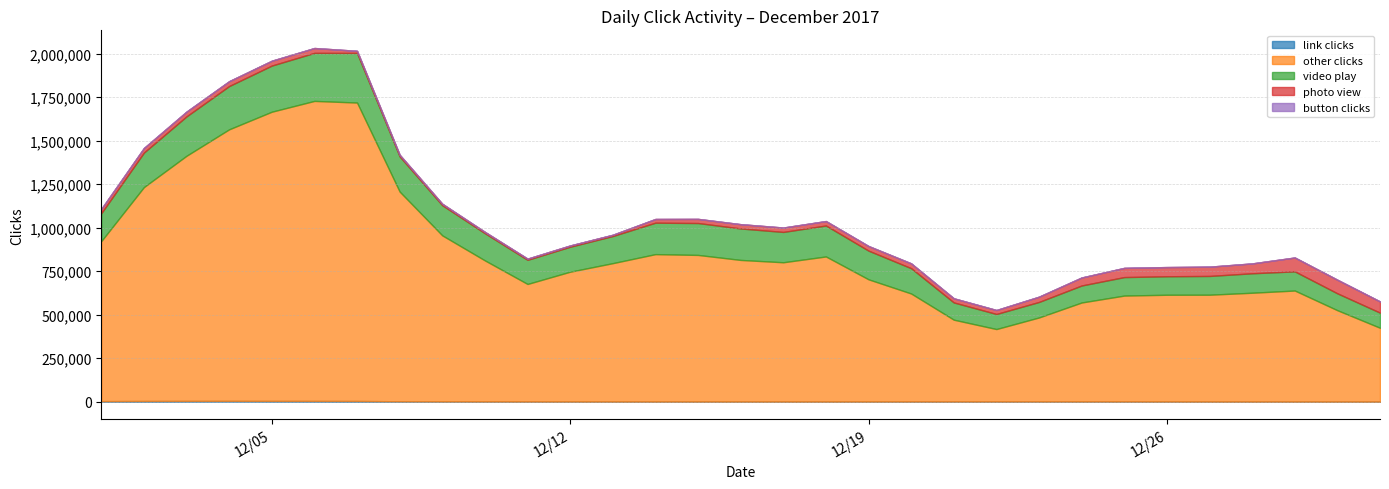

What is the difference between the highest and lowest values at 2017-12-10?

810611